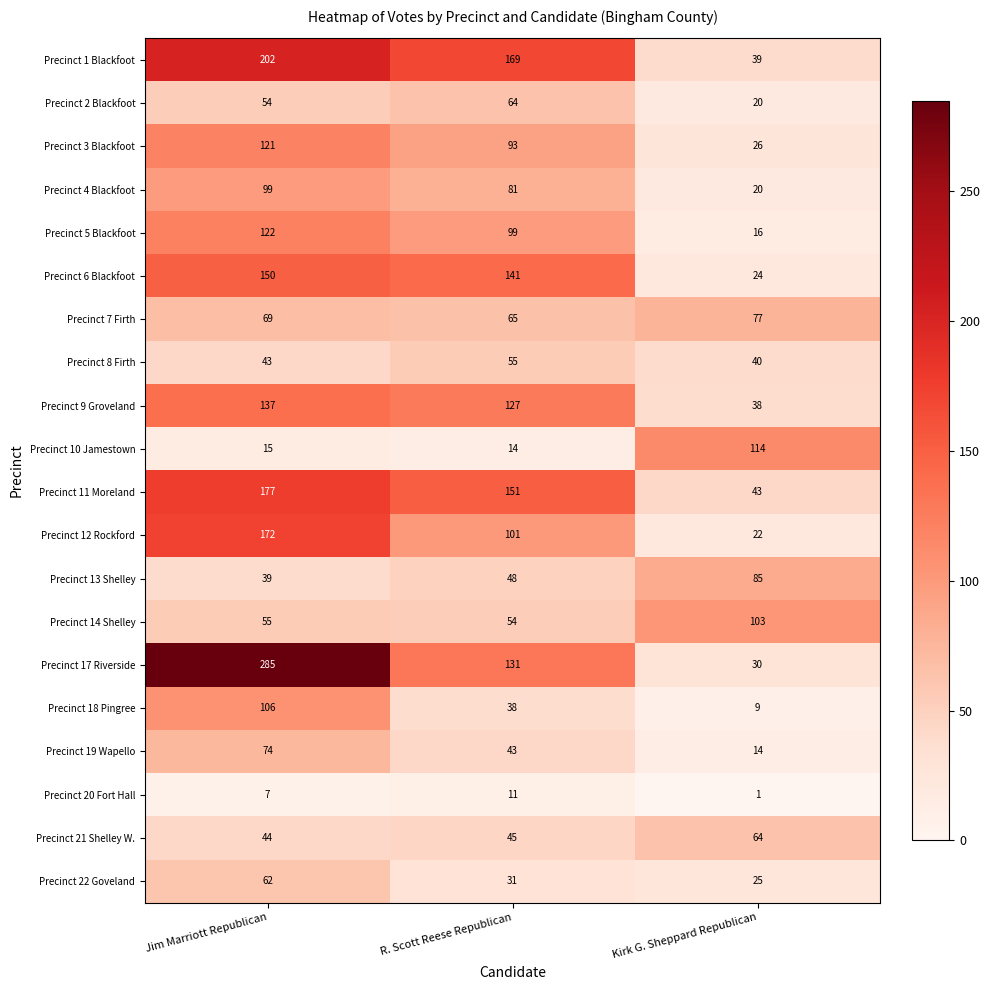

Is it true that Precinct 1 Blackfoot equals 26 at Kirk G. Sheppard Republican?

False